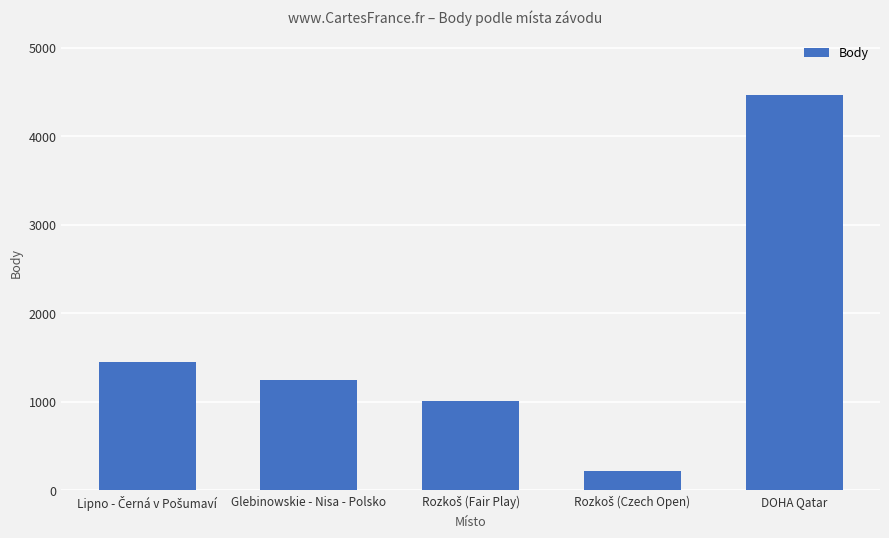

Reading right to left, transcribe all the data shown in this chart.

4467	219	1011	1248	1445